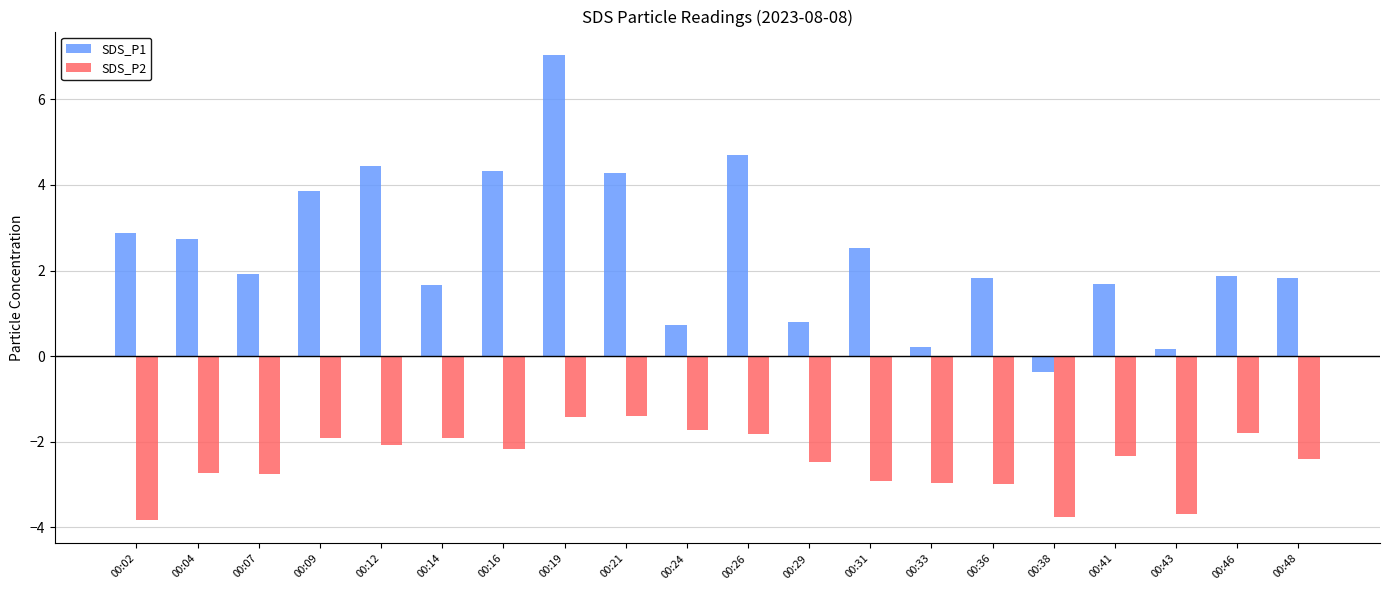

What is the difference between the second highest and second lowest values in the SDS_P1 series?

4.5